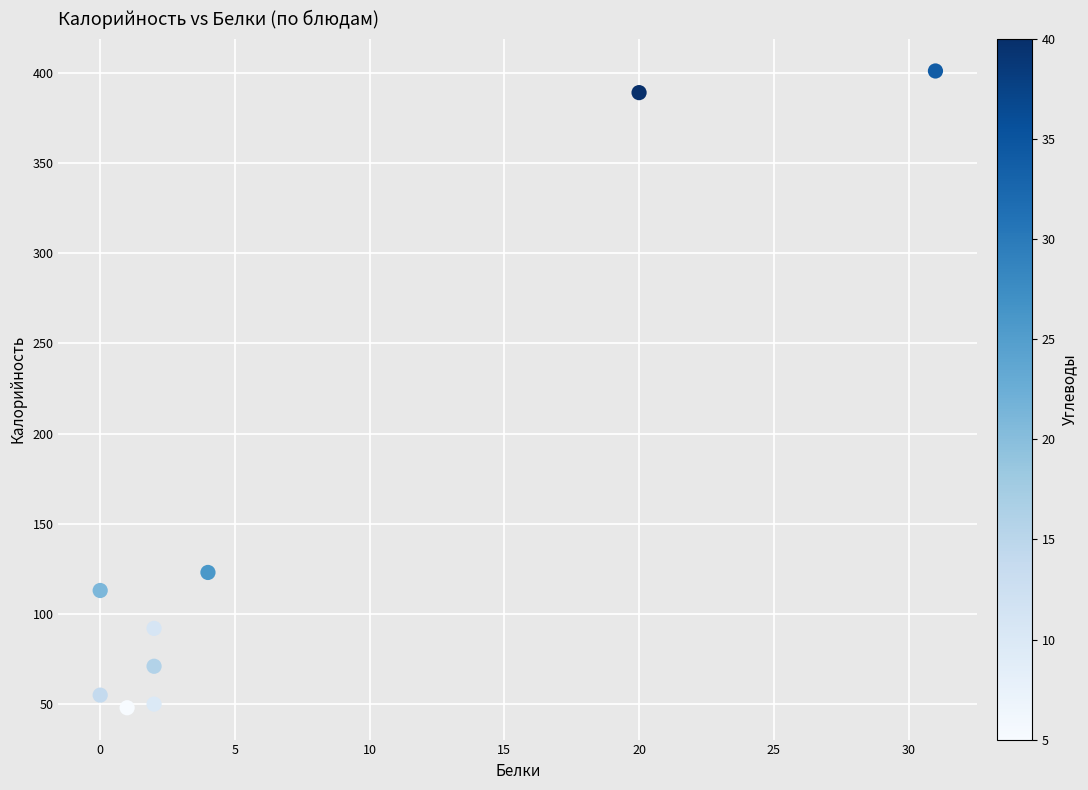

What is the range of Y values (max minus min)?

353